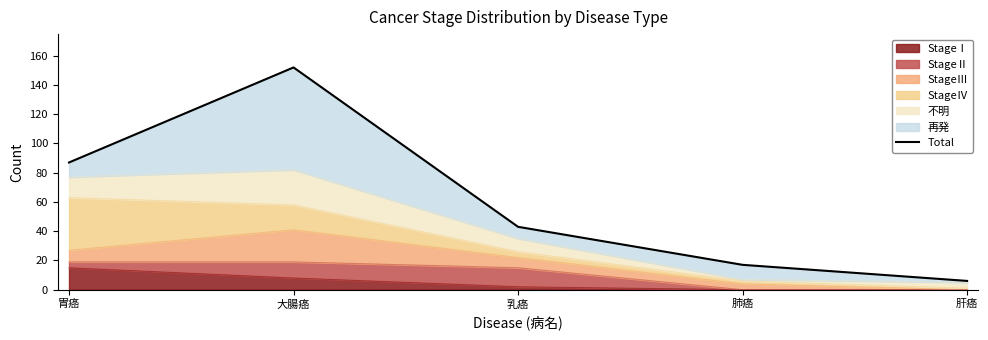

List the labels in order of value, smallest first.

肝癌, 肺癌, 乳癌, 胃癌, 大腸癌